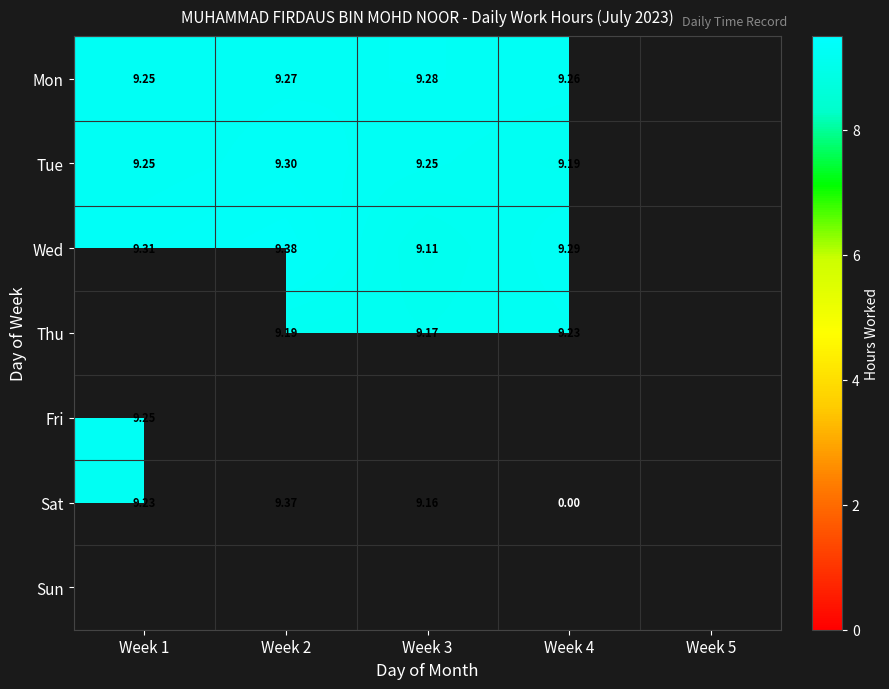

What is the difference between the highest and lowest values at Week 1?

0.1